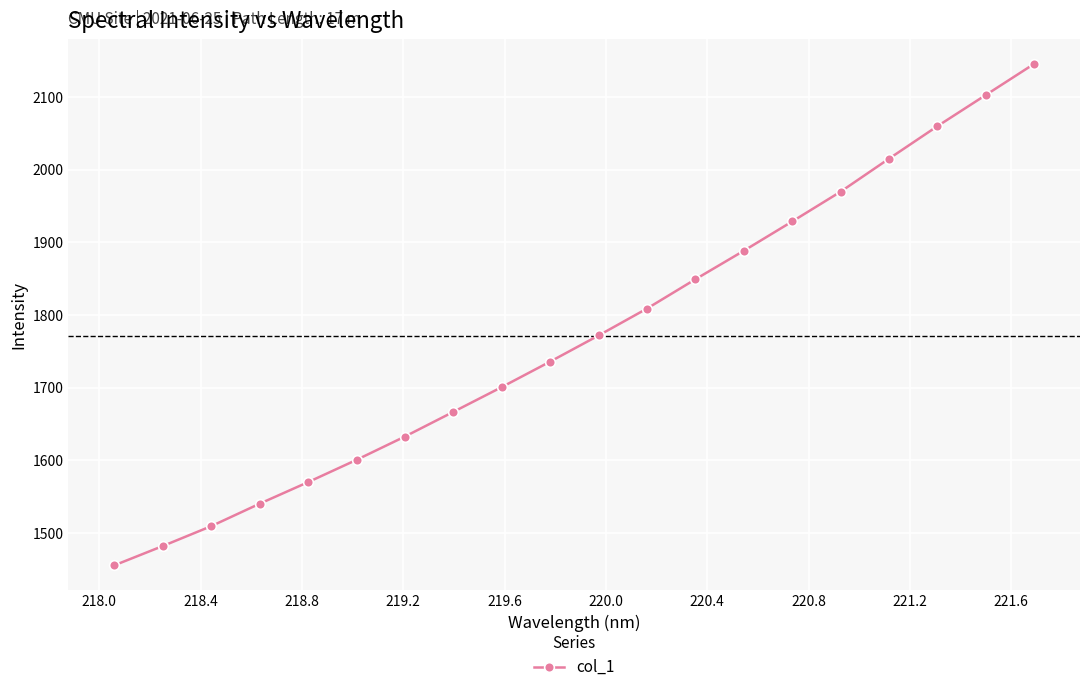

What is the value of the 6th point from the left?

1600.5